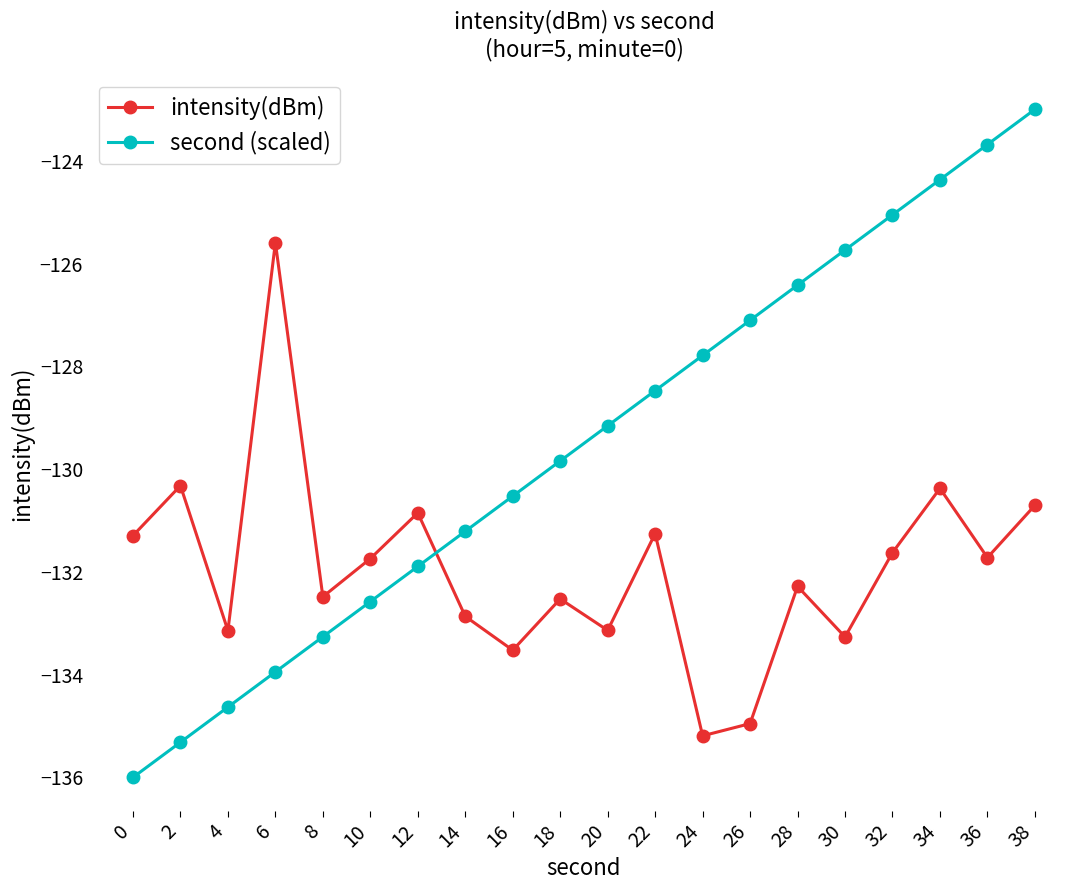

What is the total value across all series at 30?

-259.0